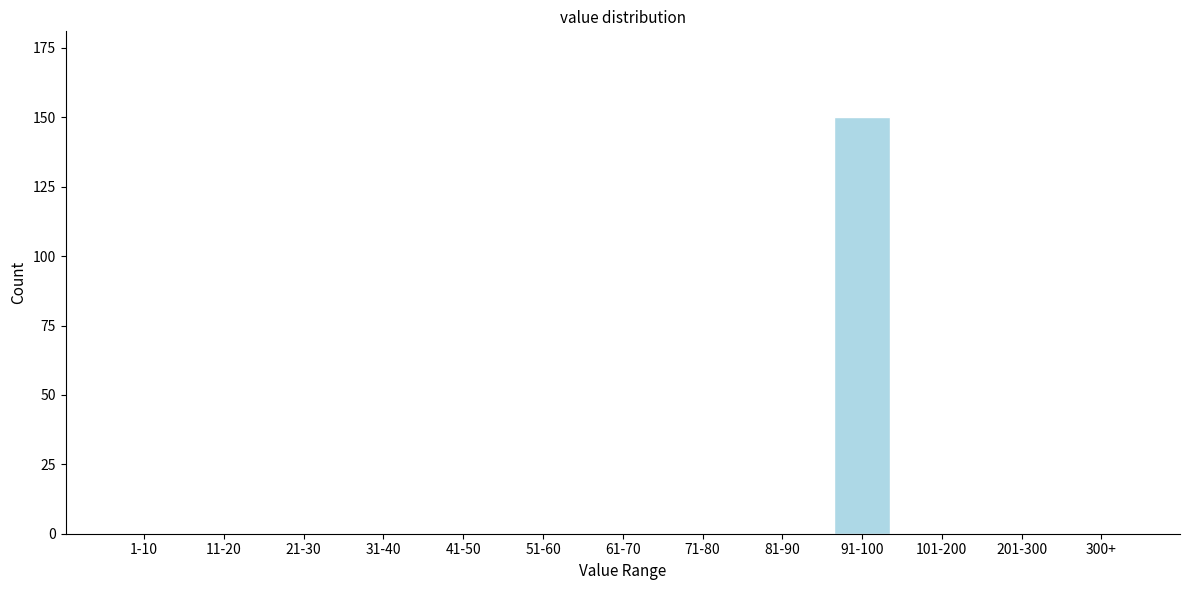

Reading left to right, what are all the values shown in this chart?

1-10=0	11-20=0	21-30=0	31-40=0	41-50=0	51-60=0	61-70=0	71-80=0	81-90=0	91-100=150	101-200=0	201-300=0	300+=0